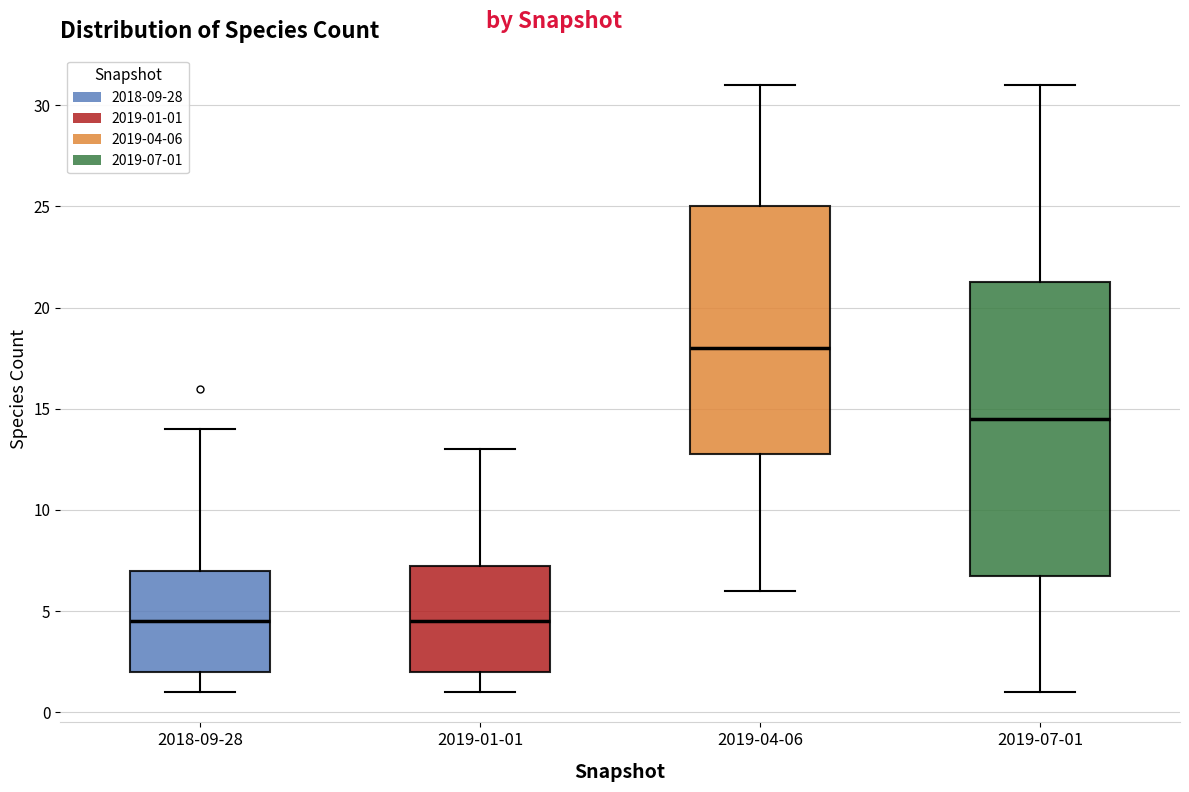

Where does the upper whisker of the box for 2019-04-06 end on the y-axis? The values are not printed on the chart, so give them approximately, as read against the axis.

31.0